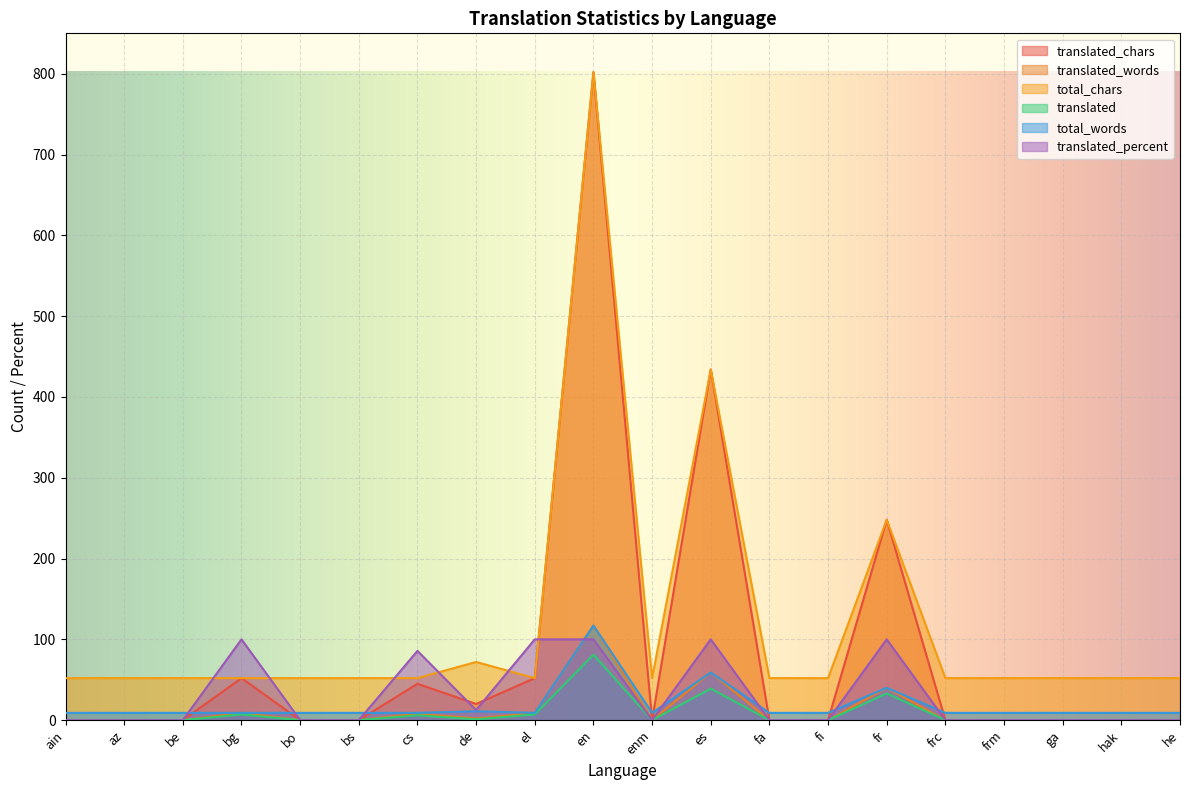

The value of translated at cs is 6.0. True or false?

True